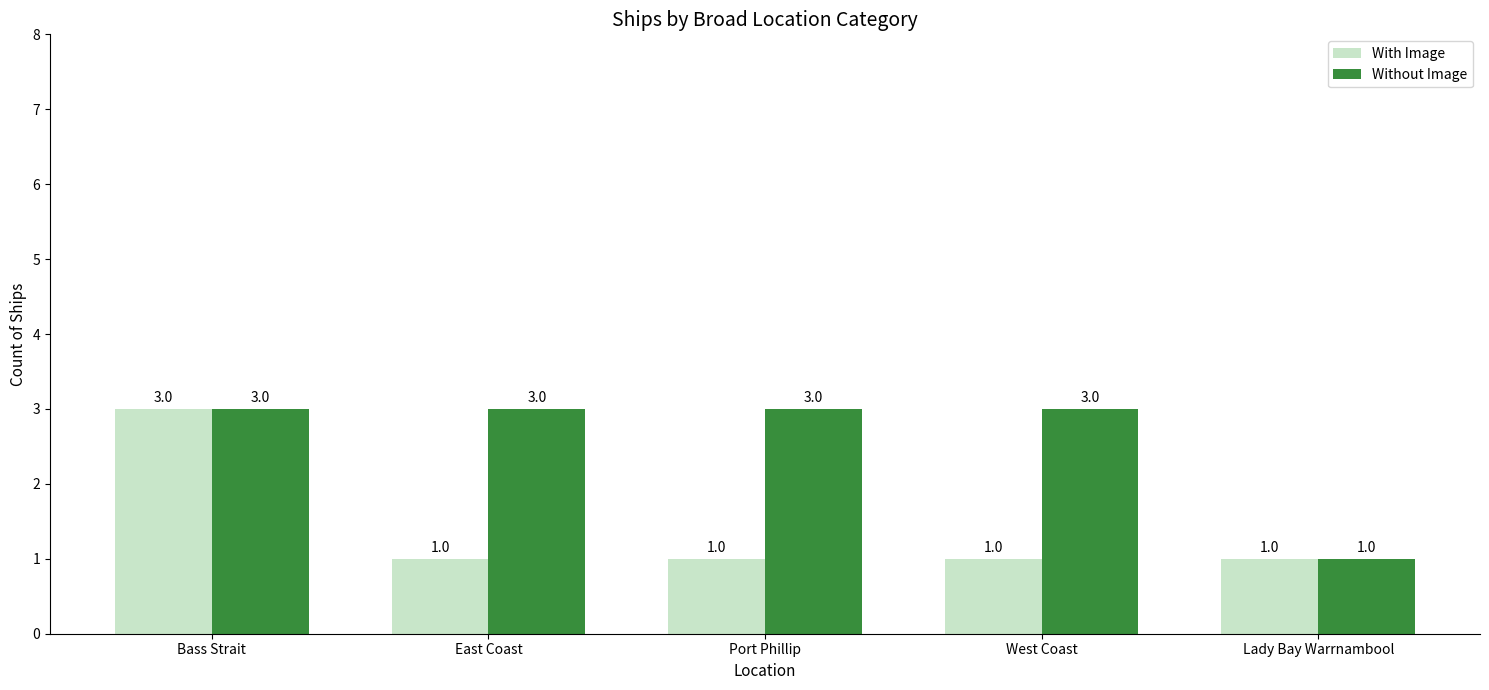

The Without Image series shows 4 at East Coast. True or false?

False